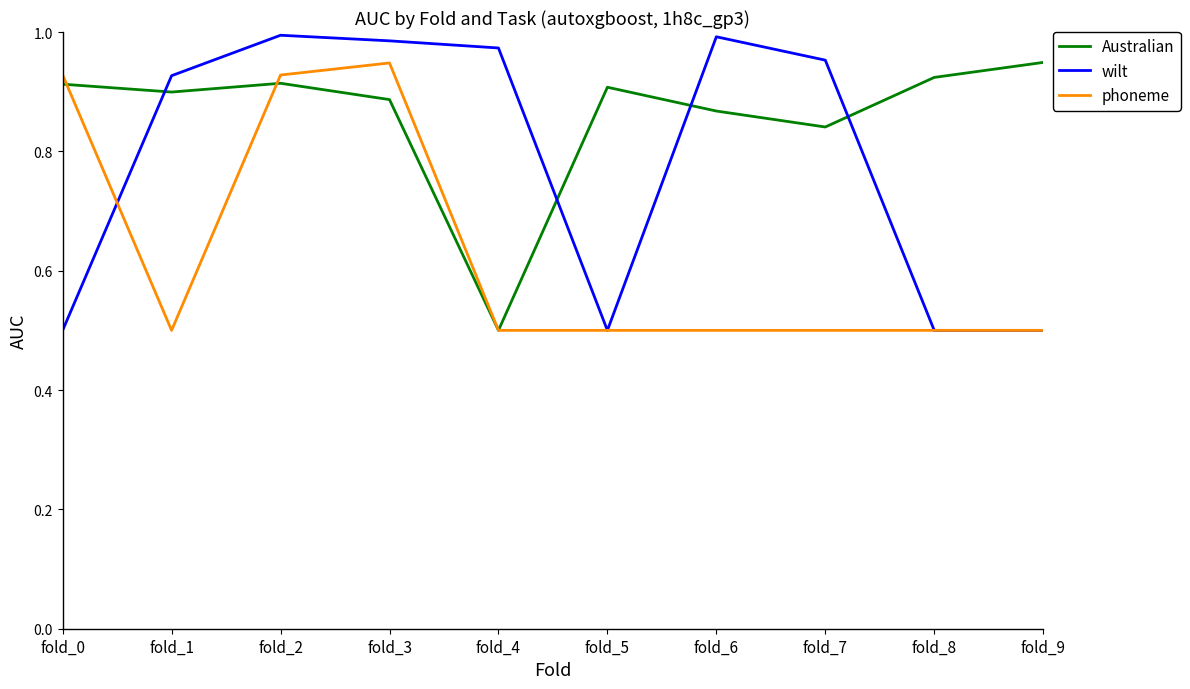

List the series in order of their overall mean, lowest first.

phoneme, wilt, Australian